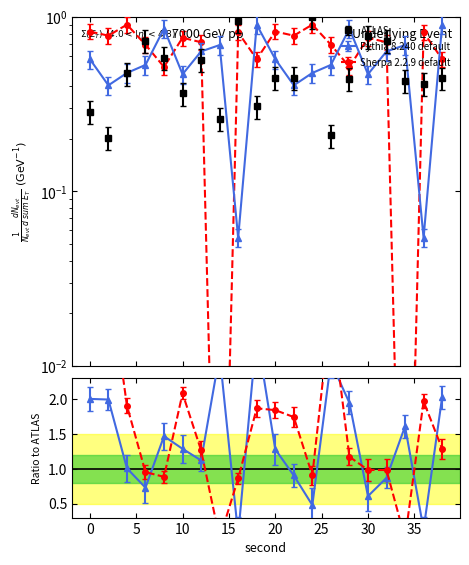

Reading left to right, what are all the values shown in this chart?

ATLAS: 0.3	0.2	0.5	0.7	0.6	0.4	0.6	0.3	0.9	0.3	0.4	0.4	1.0	0.2	0.4	0.8	0.7	0.4	0.4	0.4
Pythia 8.240 default: 0.6	0.4	0.5	0.5	0.9	0.5	0.6	0.7	0.1	0.9	0.6	0.4	0.5	0.5	0.9	0.5	0.6	0.7	0.1	0.9
Sherpa 2.2.9 default: 0.8	0.8	0.9	0.7	0.5	0.8	0.7	0.0	0.8	0.6	0.8	0.8	0.9	0.7	0.5	0.8	0.7	0.0	0.8	0.6